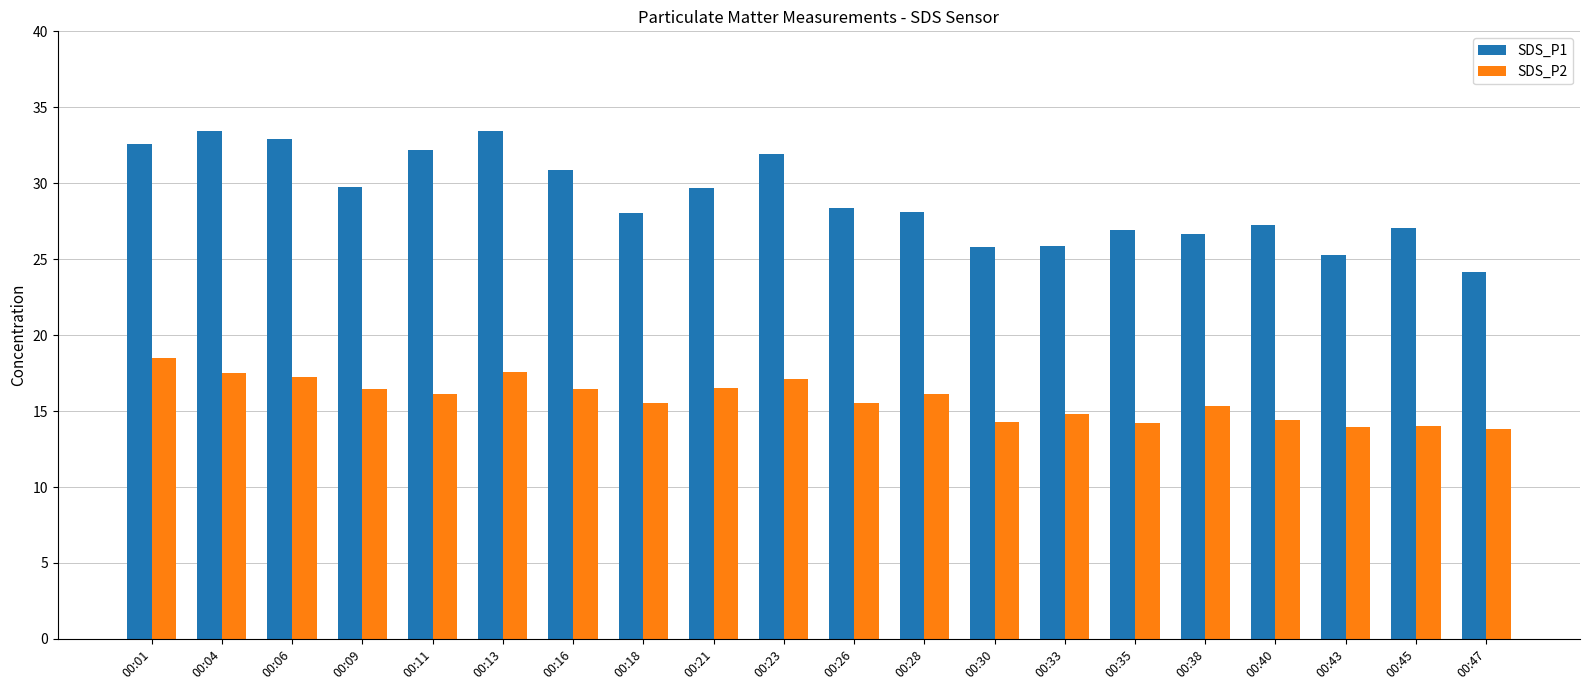

What is the value of the SDS_P1 bar at the 6th from the left?

33.4